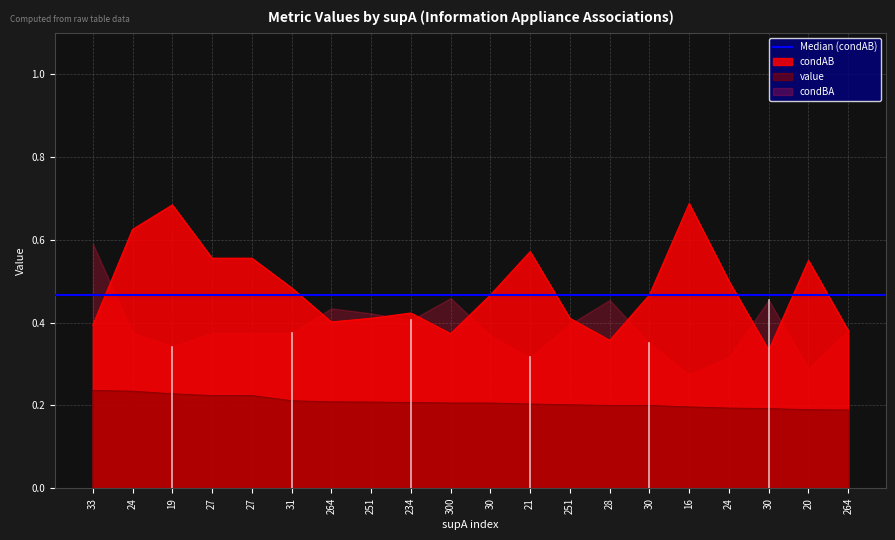

What is the average value of the value series?

0.2